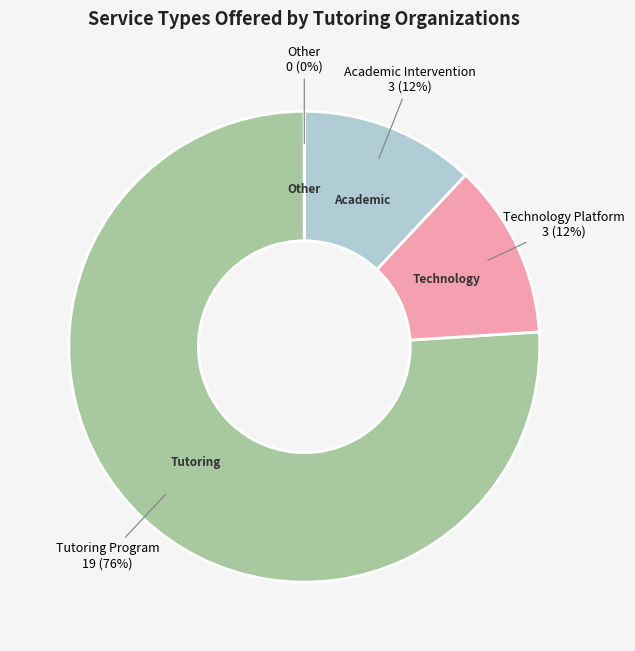

Which category has the smallest portion of the pie?

Other